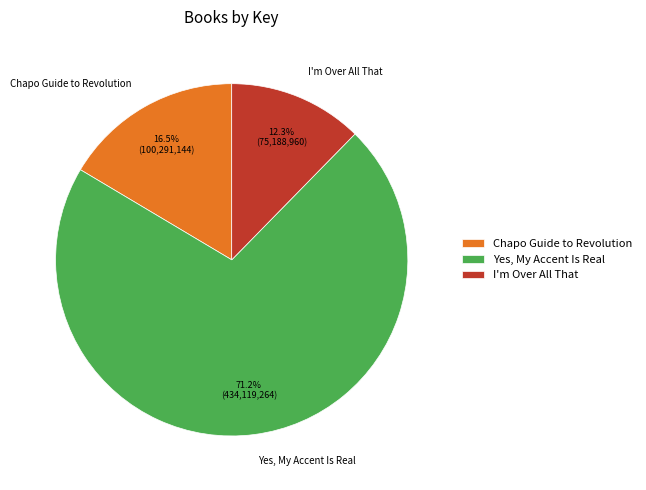

The I'm Over All That slice represents 12% of the pie. True or false?

True